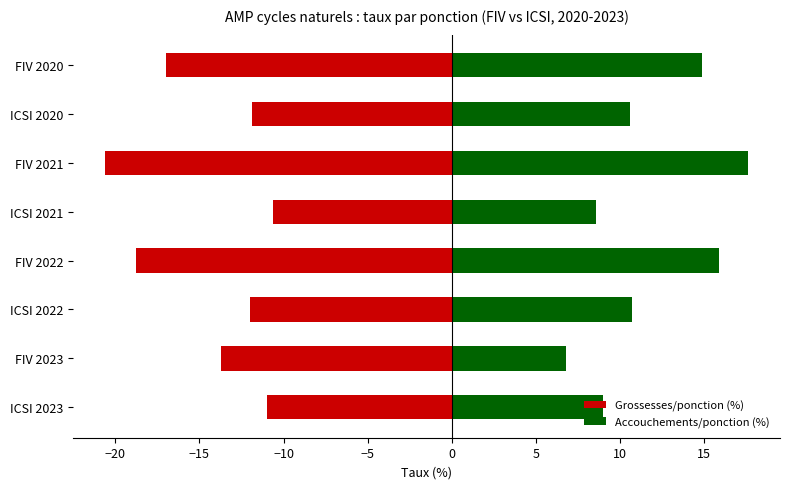

At how many categories does at least one series exceed 9?

5